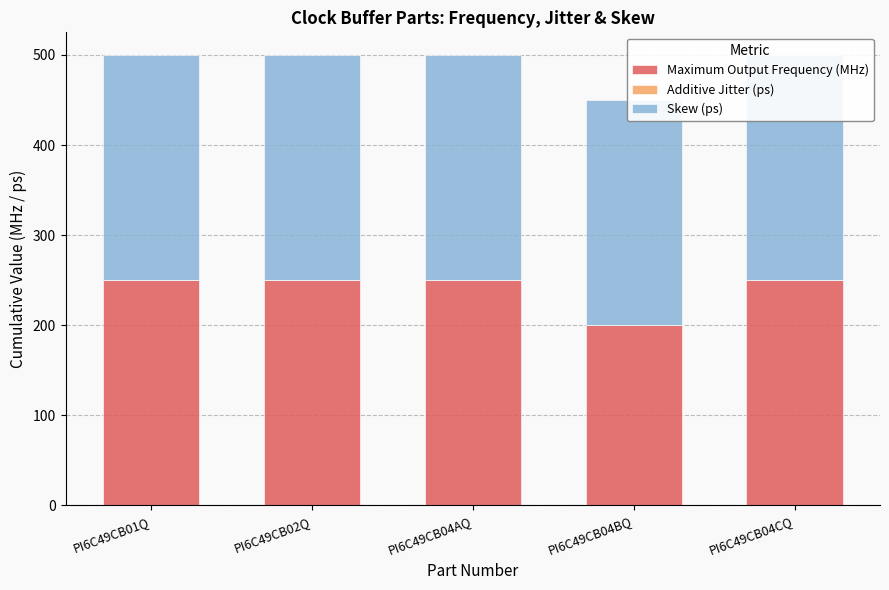

Reading left to right, what are all the values shown in this chart?

Maximum Output Frequency (MHz): 250.0	250.0	250.0	200.0	250.0
Additive Jitter (ps): 0.1	0.1	0.1	0.1	0.1
Skew (ps): 250.0	250.0	250.0	250.0	250.0